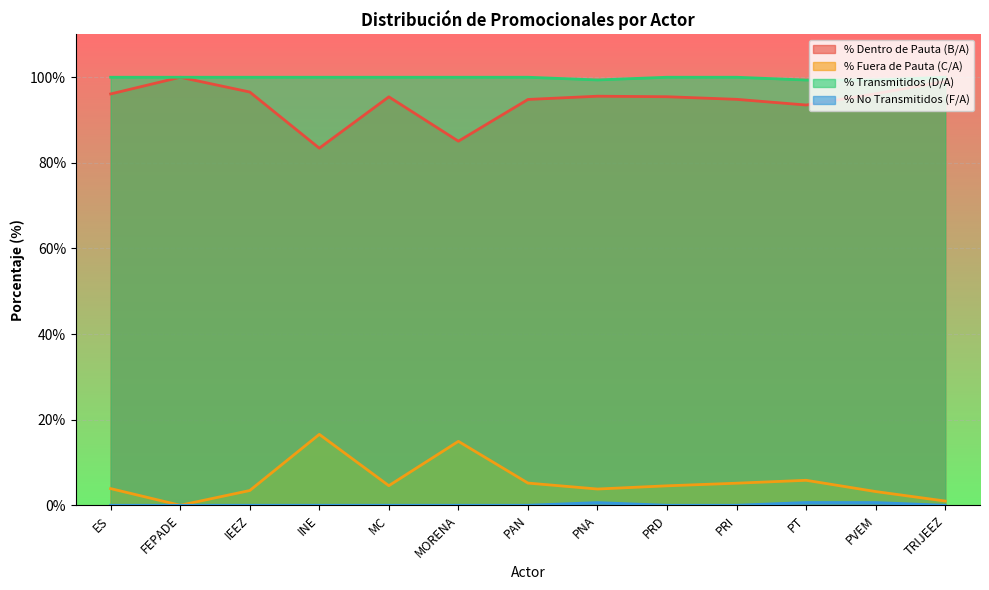

Between PNA and PT, which is larger?

PNA